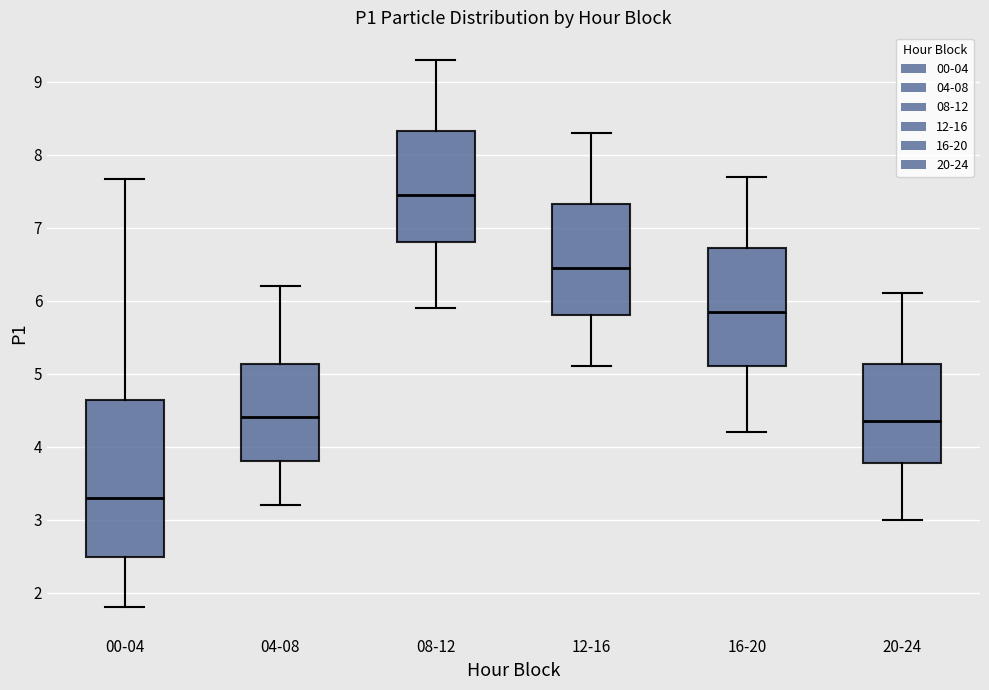

Reading left to right, read every box against the y-axis: the position of its median line, the range the box covers, and the ends of its whiskers. The values are not printed on the chart, so give them approximately, as read against the axis.

00-04: median 3.3, box 2.5 to 4.6, whiskers 1.8 to 7.7
04-08: median 4.4, box 3.8 to 5.1, whiskers 3.2 to 6.2
08-12: median 7.5, box 6.8 to 8.3, whiskers 5.9 to 9.3
12-16: median 6.5, box 5.8 to 7.3, whiskers 5.1 to 8.3
16-20: median 5.9, box 5.1 to 6.7, whiskers 4.2 to 7.7
20-24: median 4.4, box 3.8 to 5.1, whiskers 3.0 to 6.1